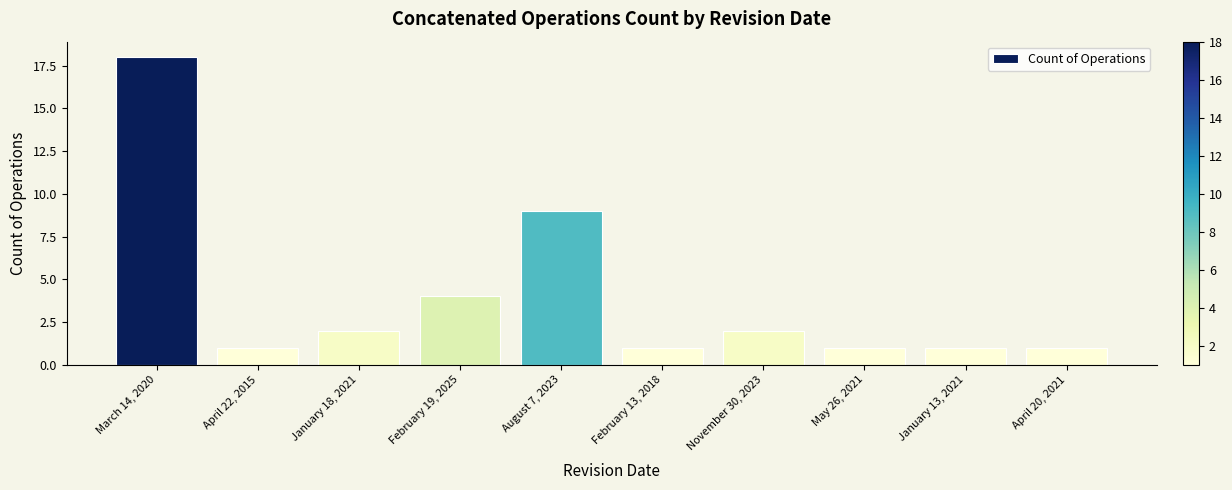

Reading left to right, extract all data points from this chart.

18	1	2	4	9	1	2	1	1	1